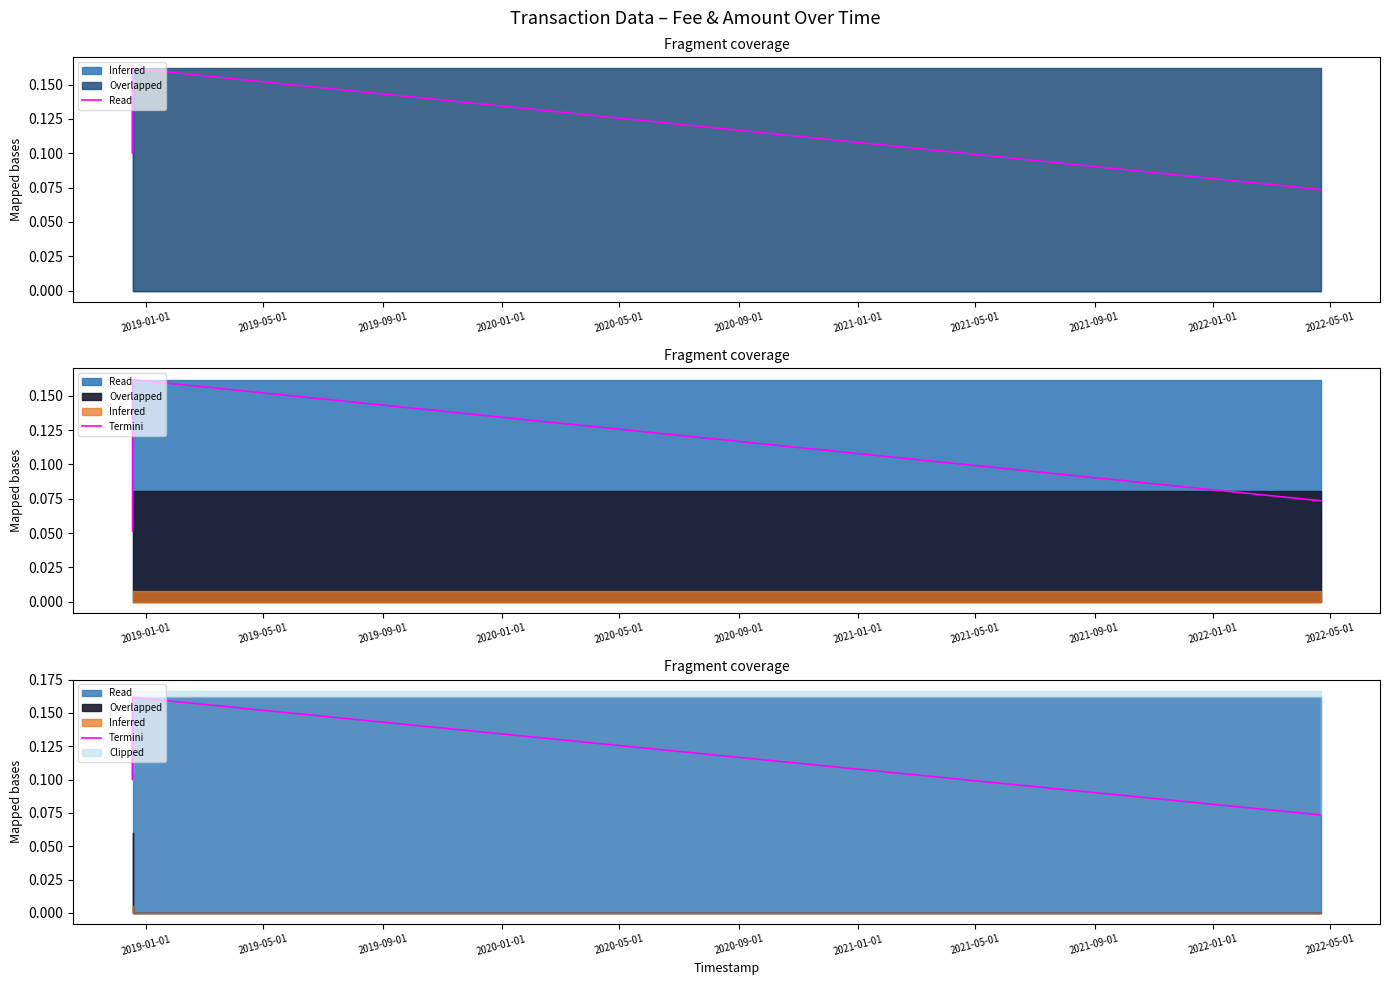

How many lines are shown in the chart?

1